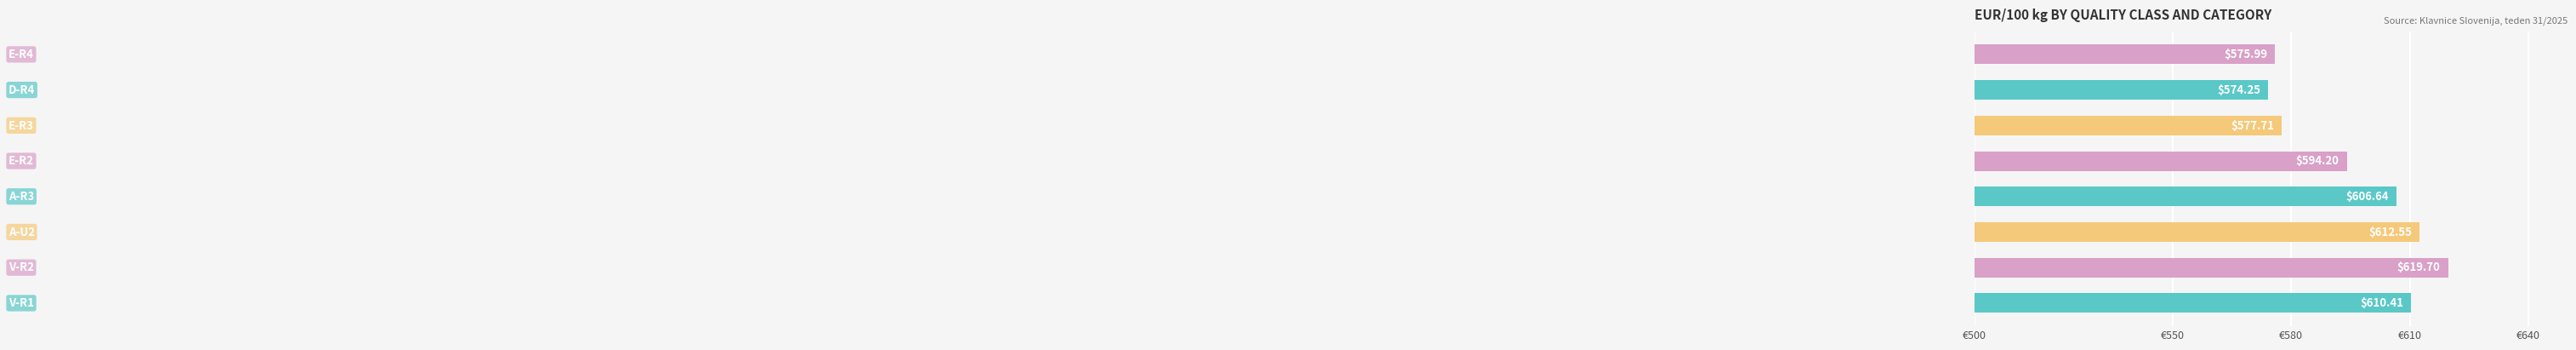

What is the difference between the maximum and second lowest values?

43.7